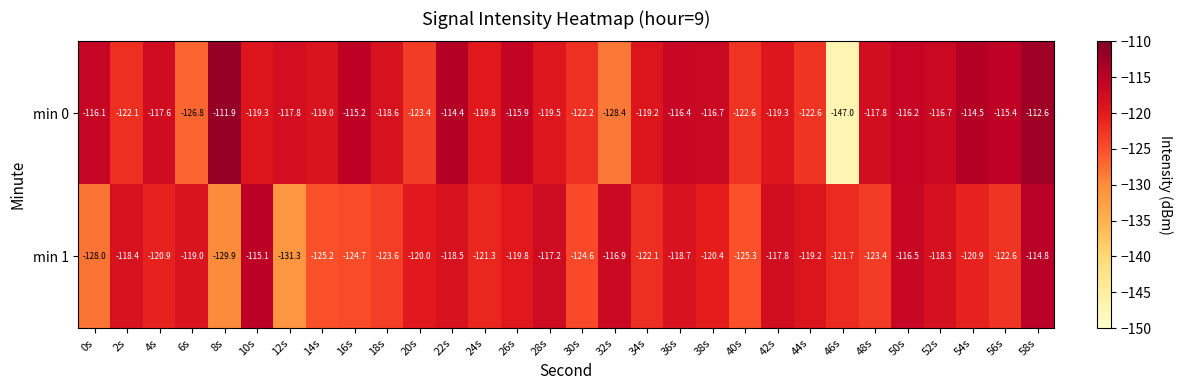

What is the spread (max minus min) of values at 54s?

6.4